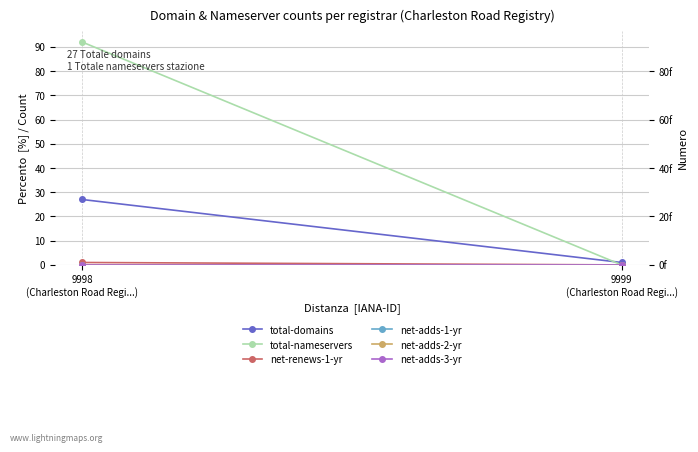

Reading left to right, what are all the values shown in this chart?

total-domains: 9998
(Charleston Road Regi...)=27	9999
(Charleston Road Regi...)=1
total-nameservers: 9998
(Charleston Road Regi...)=92	9999
(Charleston Road Regi...)=0
net-renews-1-yr: 9998
(Charleston Road Regi...)=1	9999
(Charleston Road Regi...)=0
net-adds-1-yr: 9998
(Charleston Road Regi...)=0	9999
(Charleston Road Regi...)=0
net-adds-2-yr: 9998
(Charleston Road Regi...)=0	9999
(Charleston Road Regi...)=0
net-adds-3-yr: 9998
(Charleston Road Regi...)=0	9999
(Charleston Road Regi...)=0